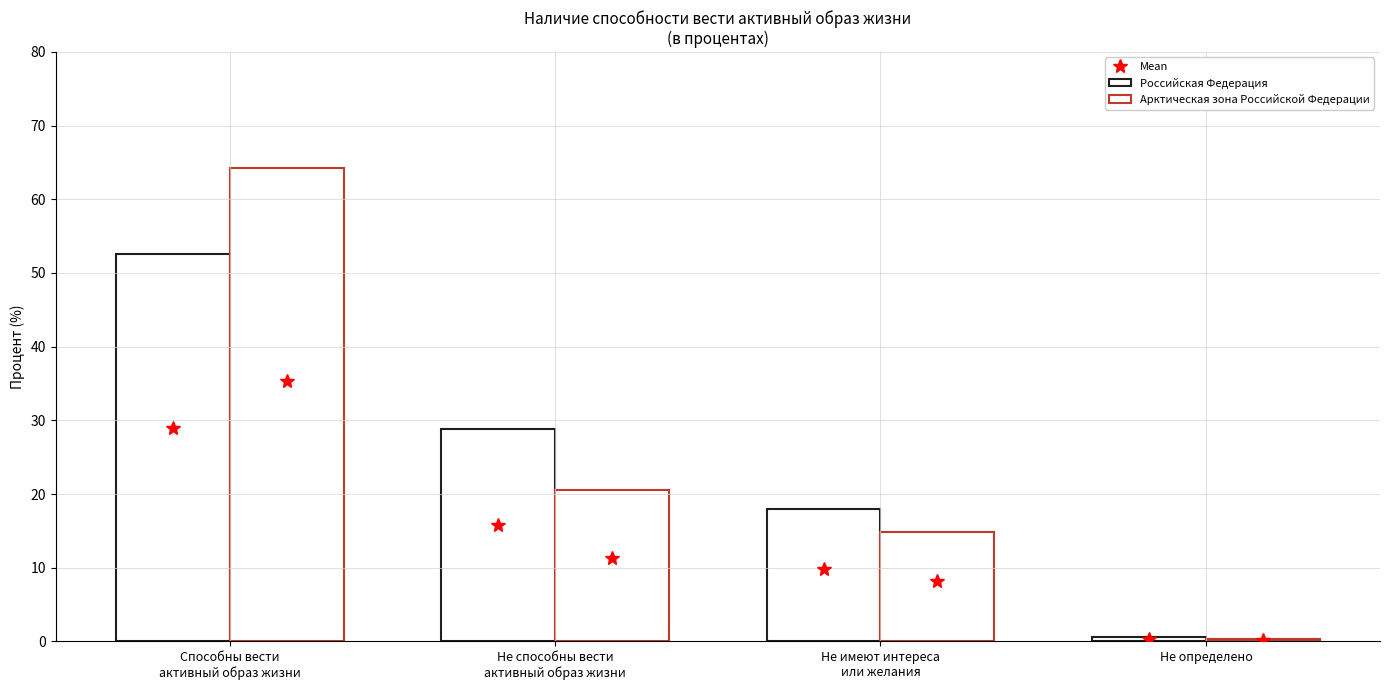

True or false: Арктическая зона Российской Федерации has a value of 27.0 at Не способны вести
активный образ жизни.

False